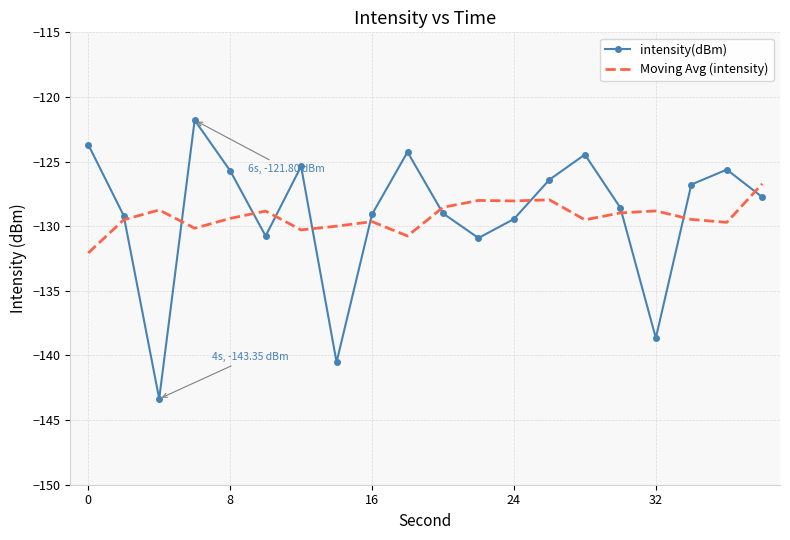

What is the minimum value shown in the chart?

-143.4